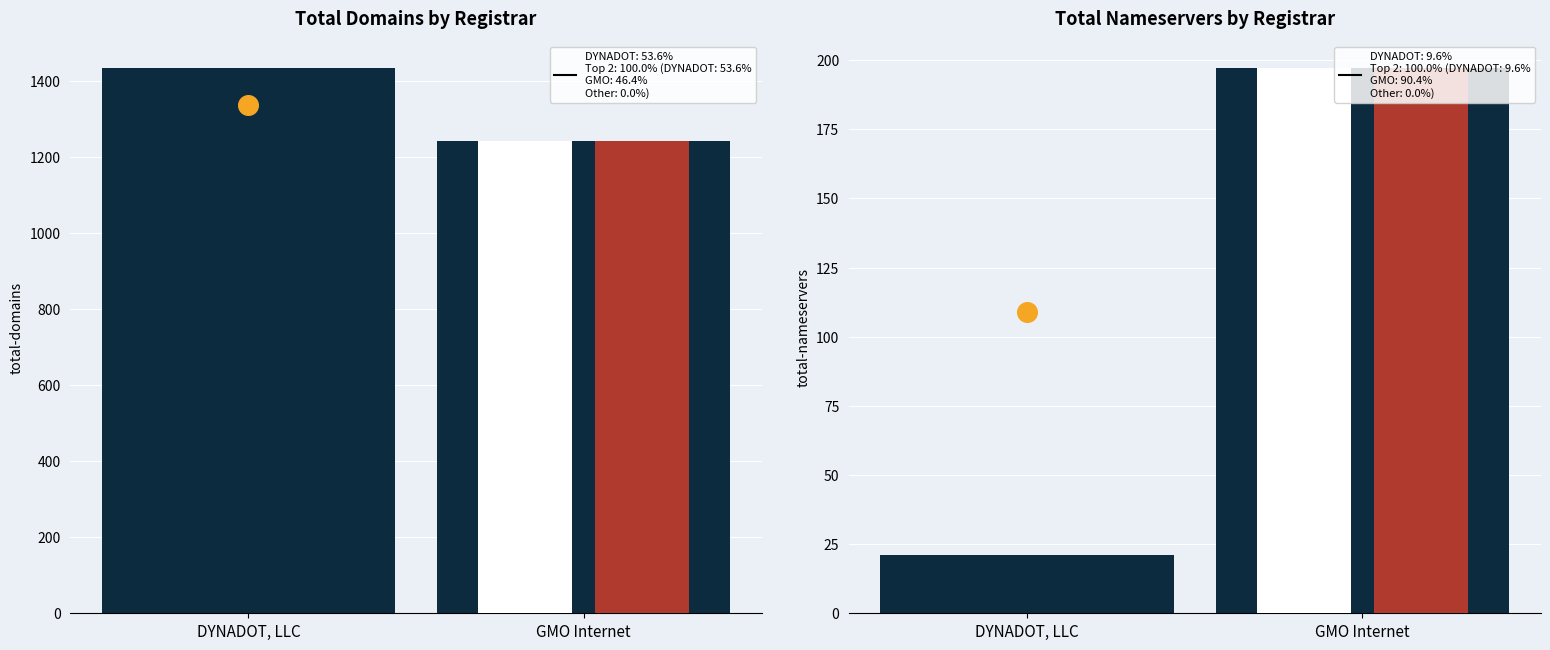

Which series has the largest total across all categories?

total-domains